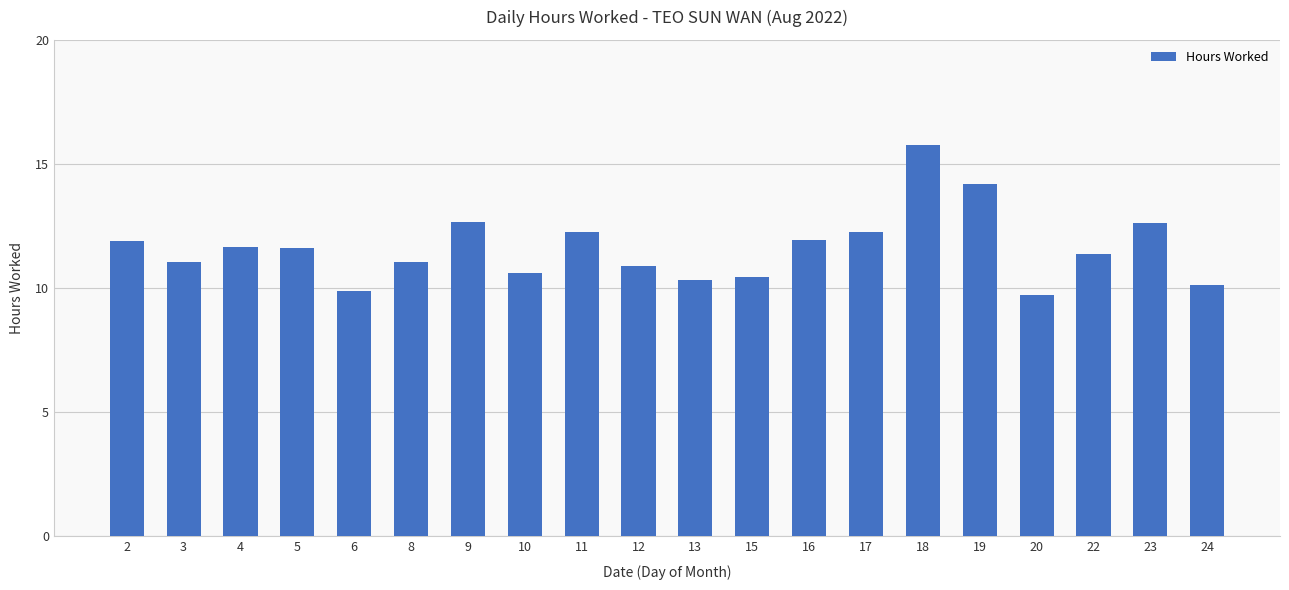

What is the greatest value displayed?

15.8